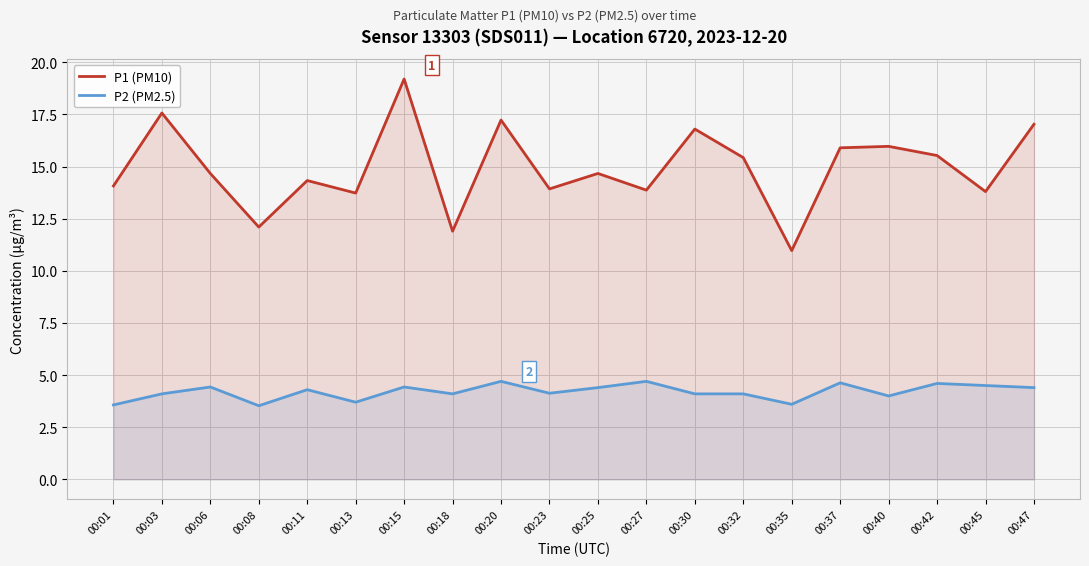

What is the difference between the maximum and minimum values in the P2 (PM2.5) series?

1.2